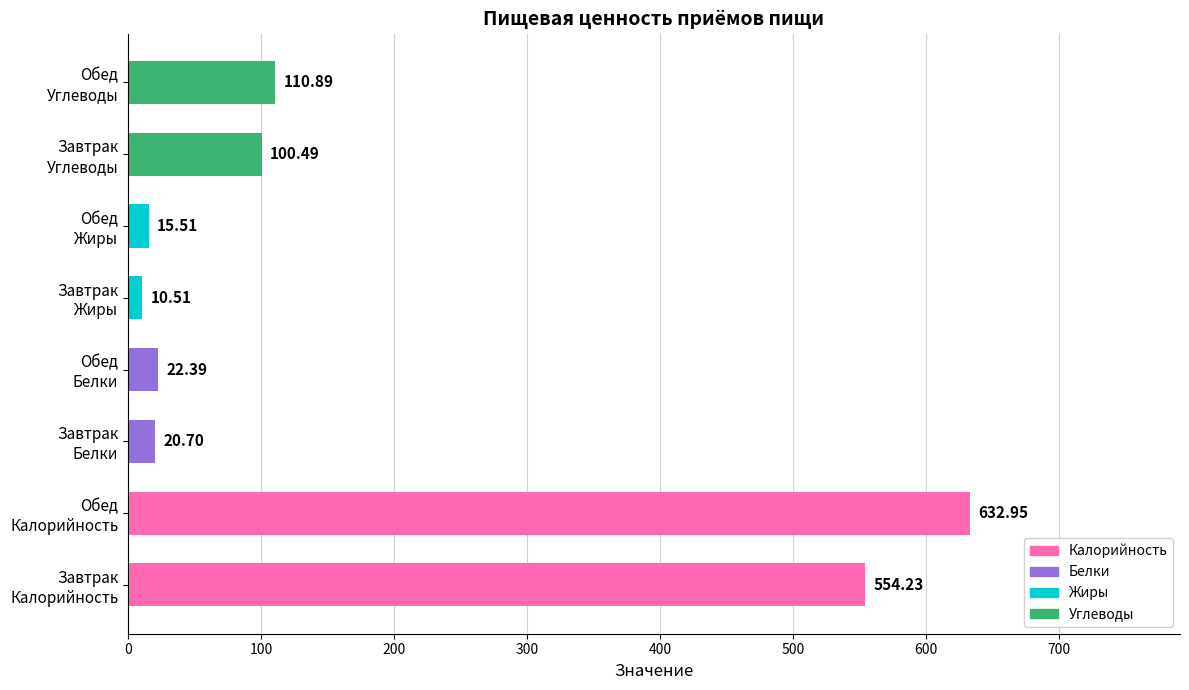

What is the difference between the maximum and minimum values?

622.4